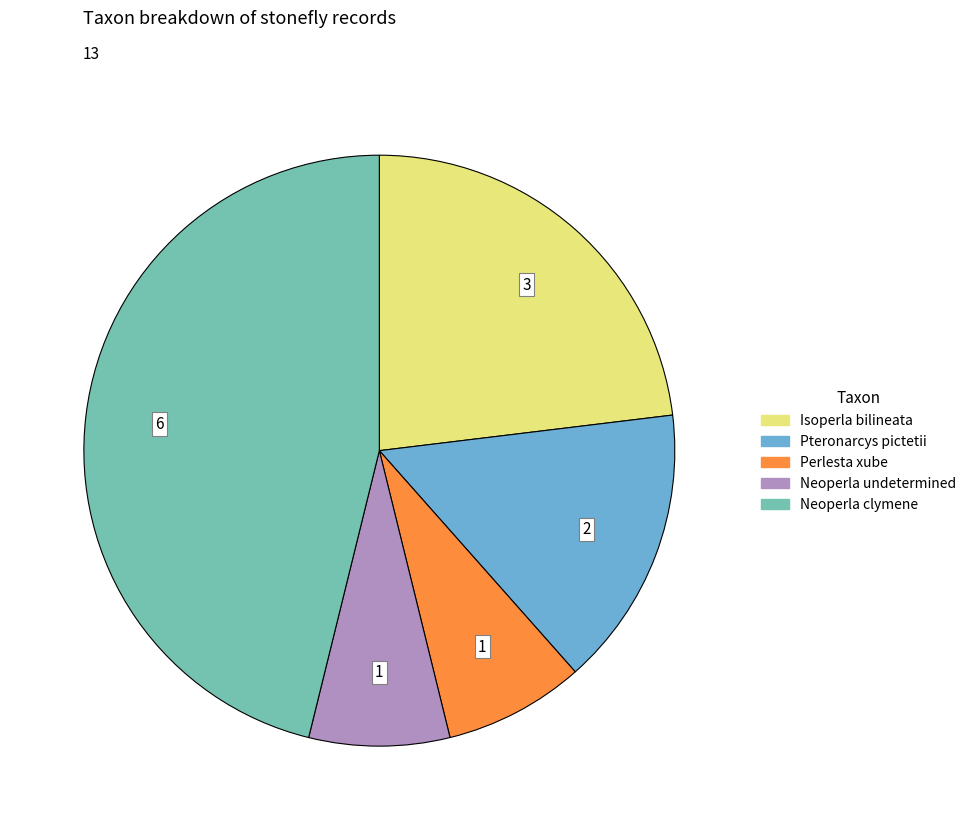

Do Isoperla bilineata and Neoperla undetermined together represent more than half of the pie?

No